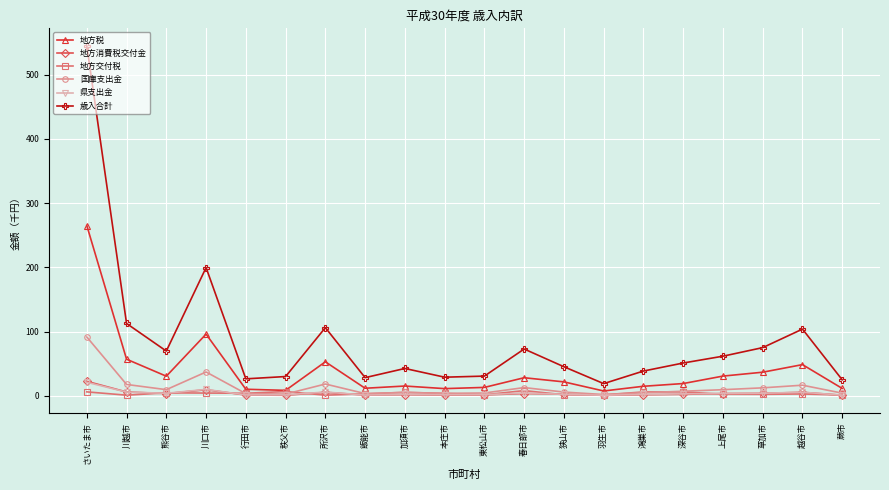

At which category does 歳入合計 reach its first local peak?

川口市